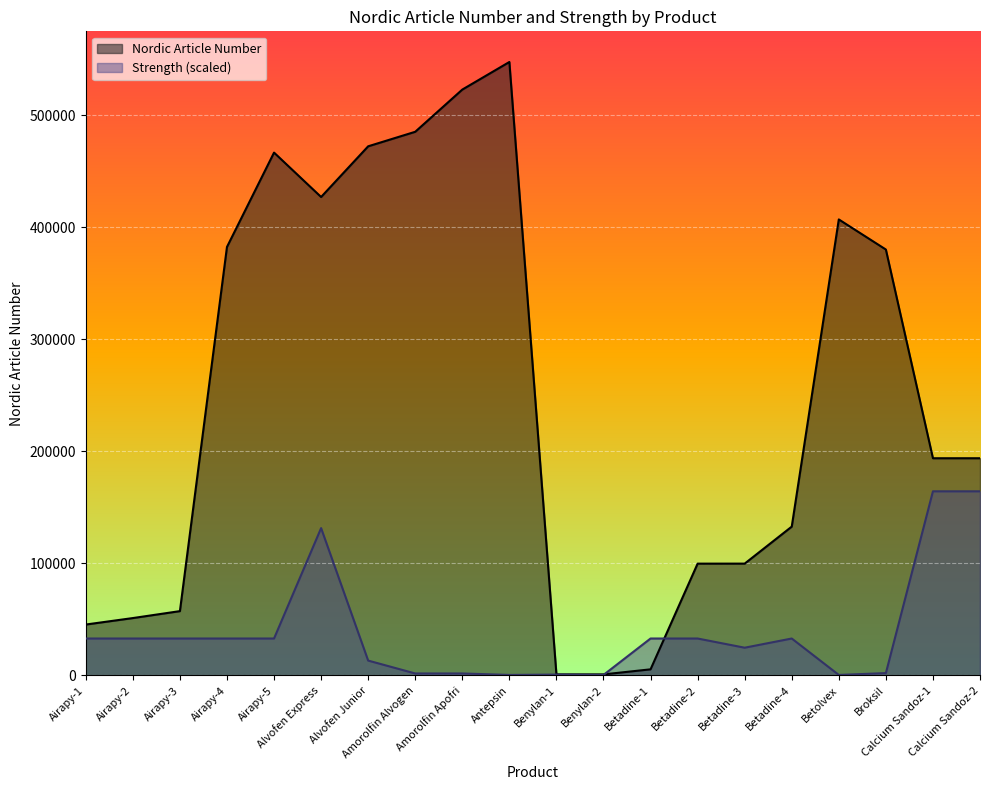

What is the smallest value displayed?

328.6